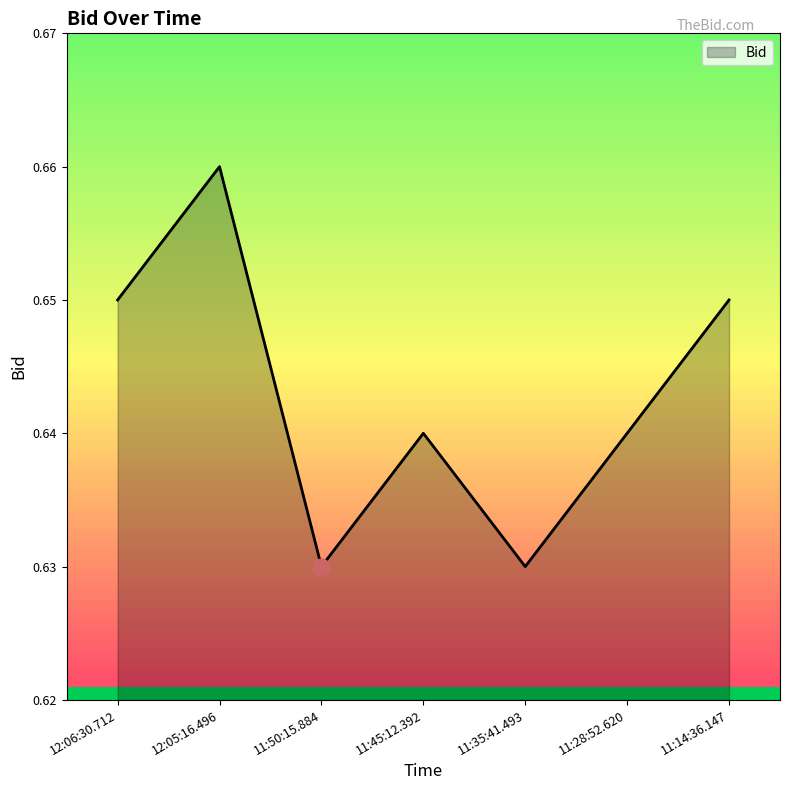

Where is the first local minimum?

11:50:15.884